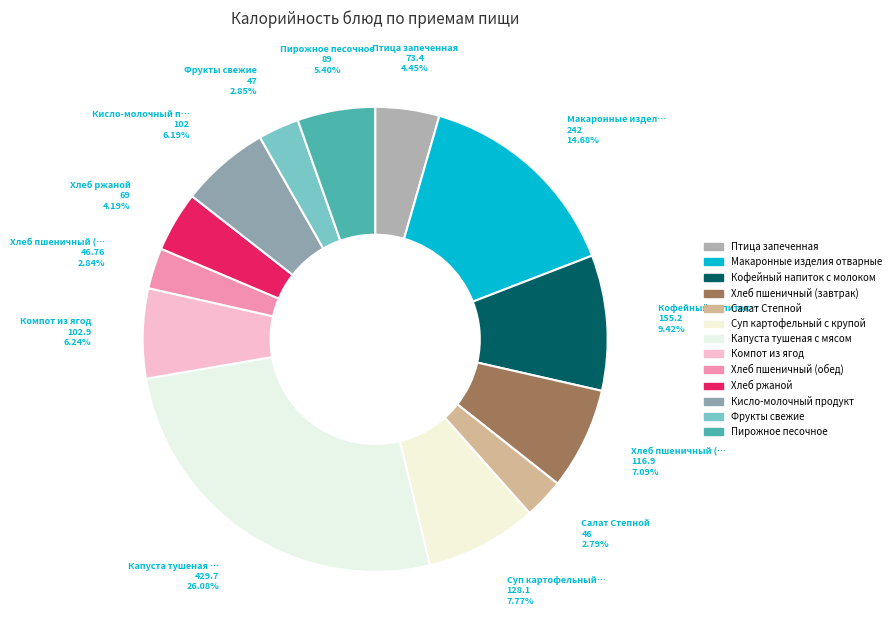

Is there any slice that represents more than half of the pie?

No